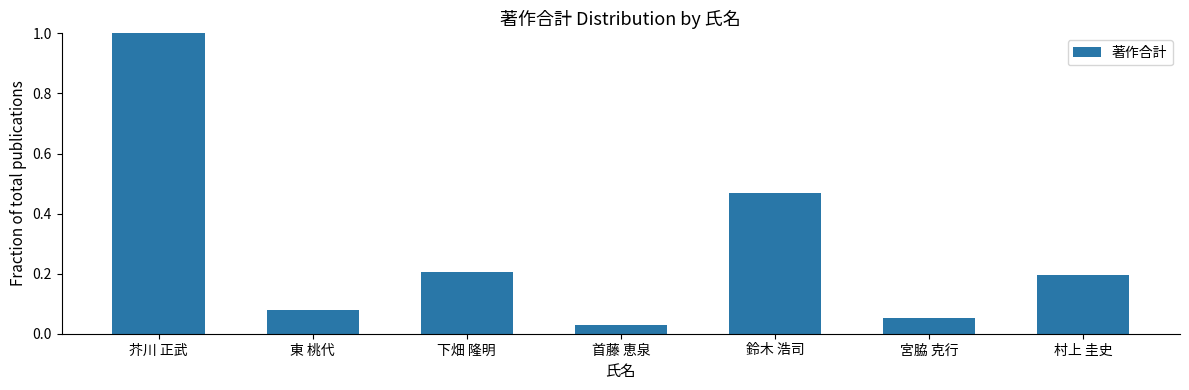

What is the difference between the values at 宮脇 克行 and 下畑 隆明?

0.2